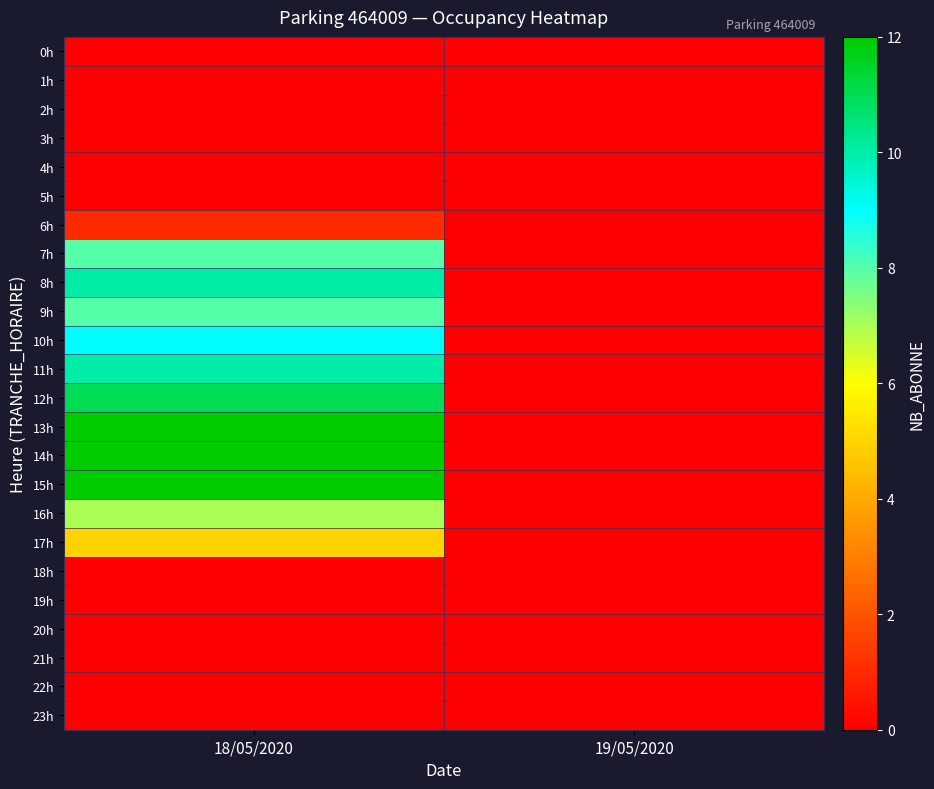

Between 19/05/2020 and 18/05/2020, which is larger?

19/05/2020